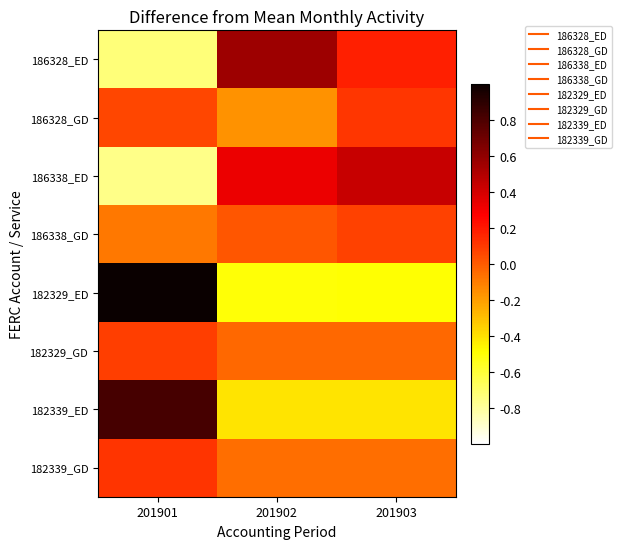

Which series changed the most between 201901 and 201903?

182329_ED